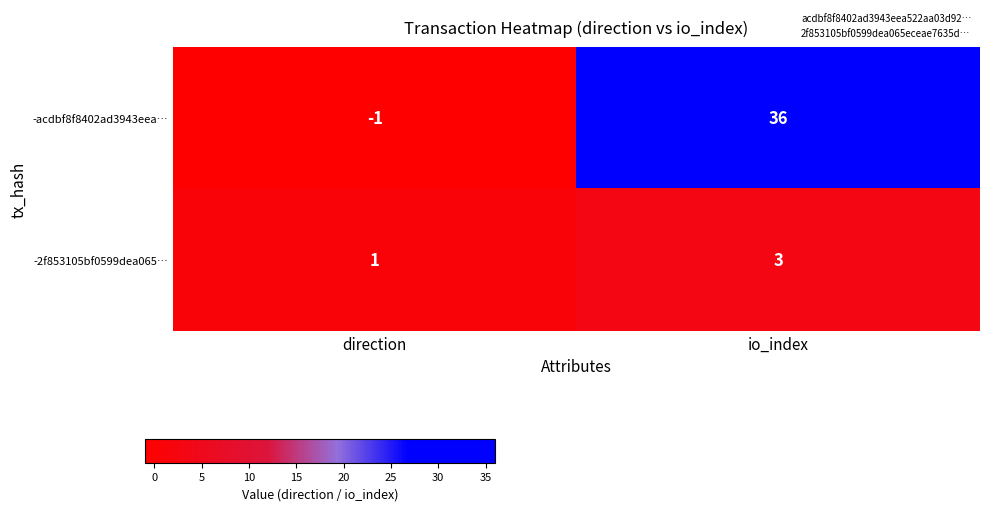

At direction, list the series in order from largest to smallest.

-2f853105bf0599dea065…, -acdbf8f8402ad3943eea…